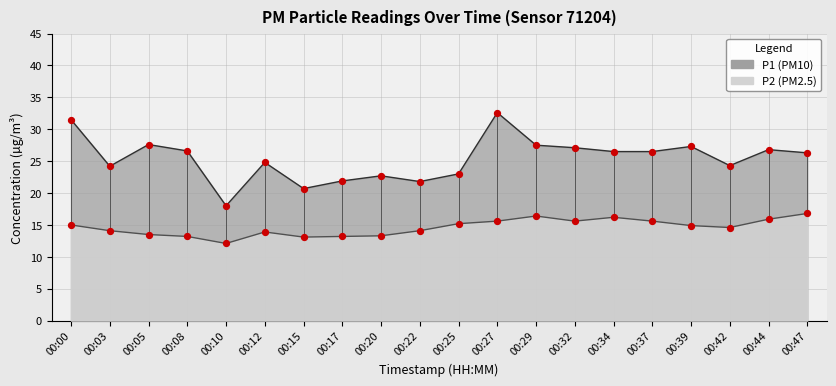

Which series has the largest Y range (max minus min)?

P1